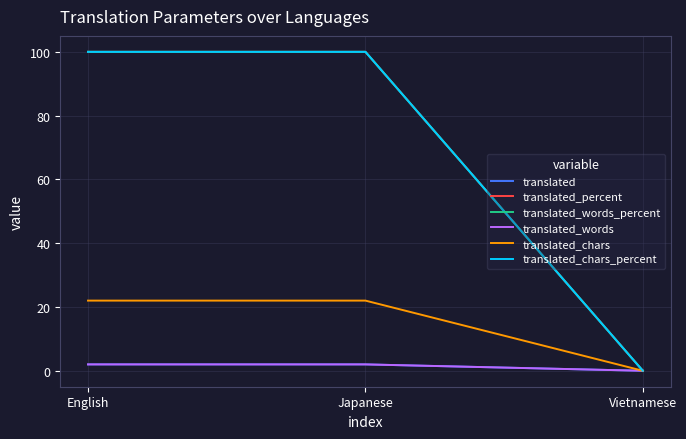

Between English and Vietnamese, which series saw the biggest shift?

translated_percent